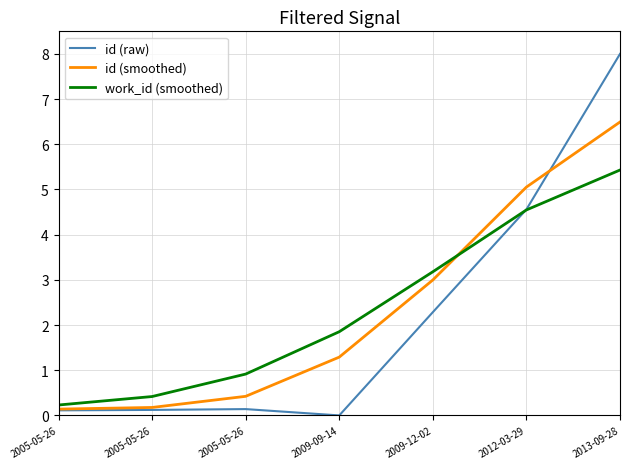

Does the chart have visible grid lines?

Yes